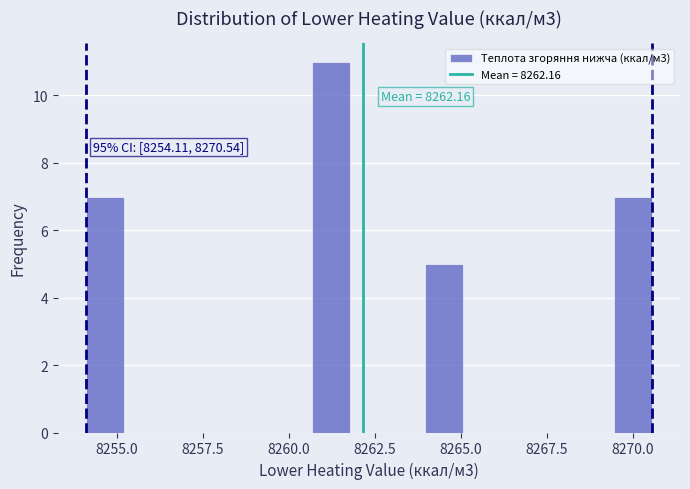

Around what value on the x-axis is the tallest bar? Give the approximate position of its centre, as read against the axis.

8261.0